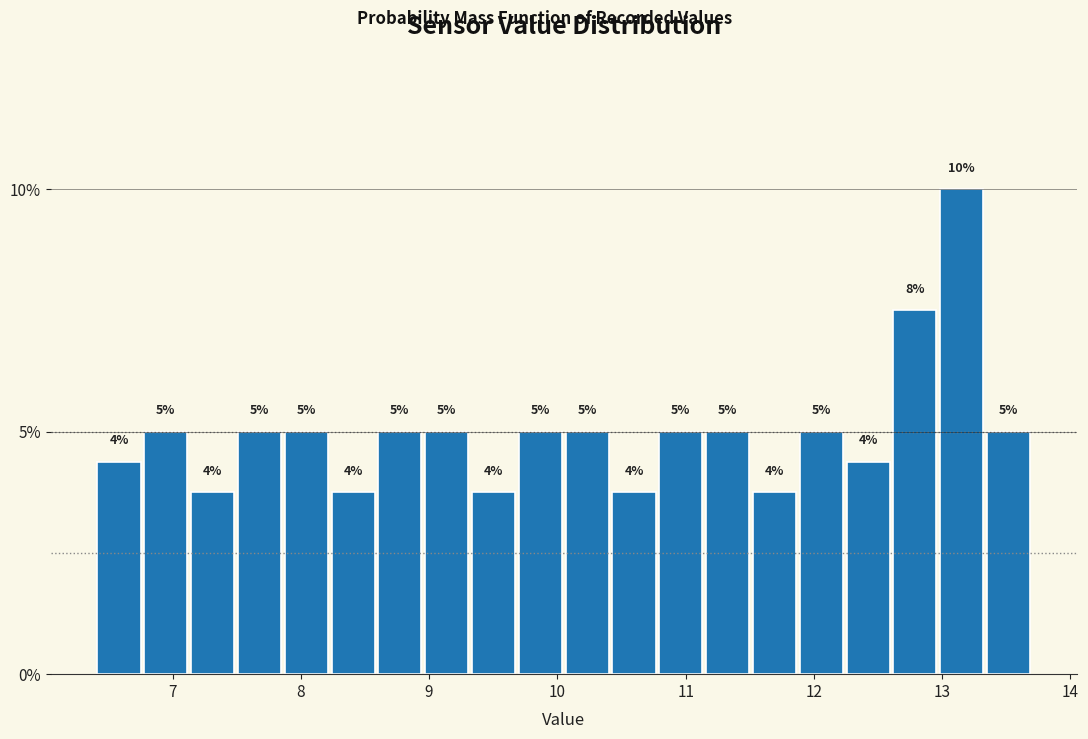

Read against the x-axis, roughly where is the centre of the tallest bar?

13.2